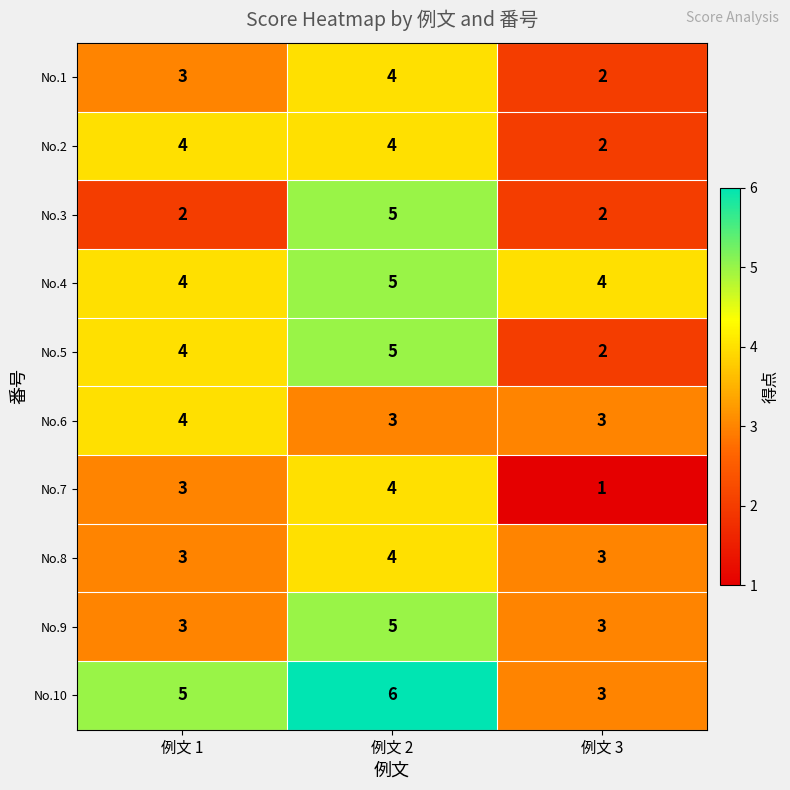

What is the total value across all series at 例文 2?

45